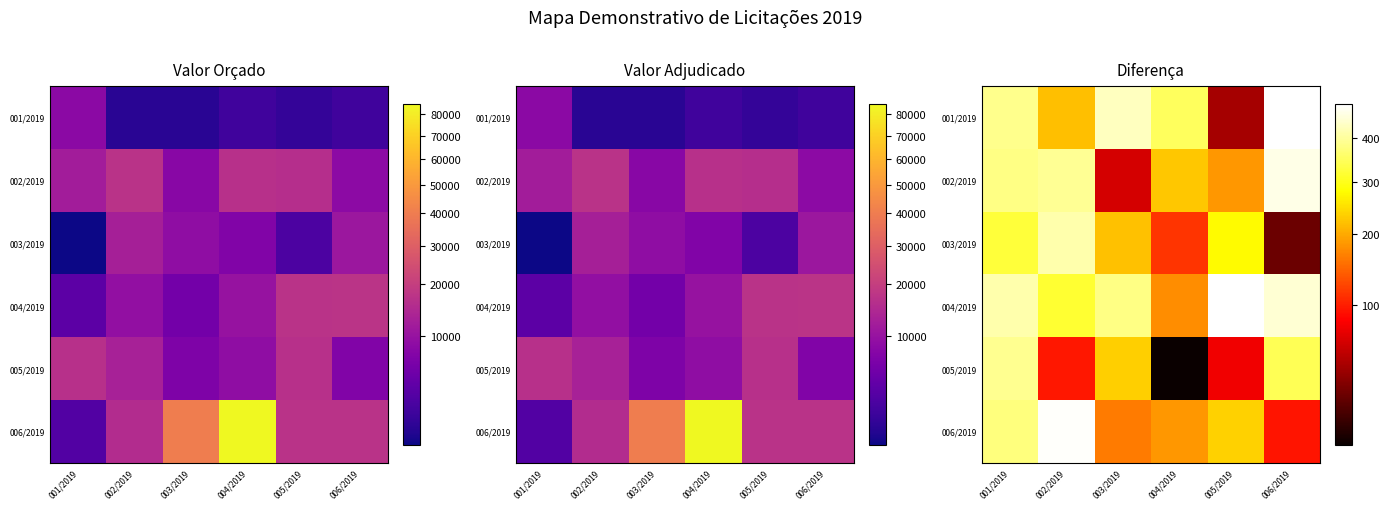

Where is 004/2019 nearest to the value 331?

002/2019